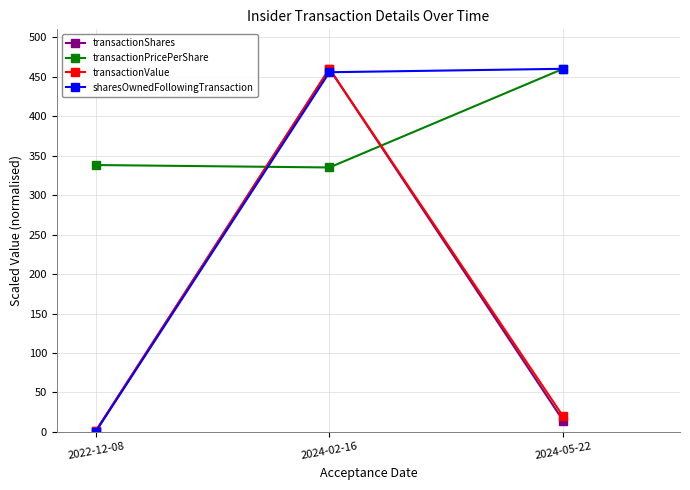

What is the greatest value displayed?

460.0